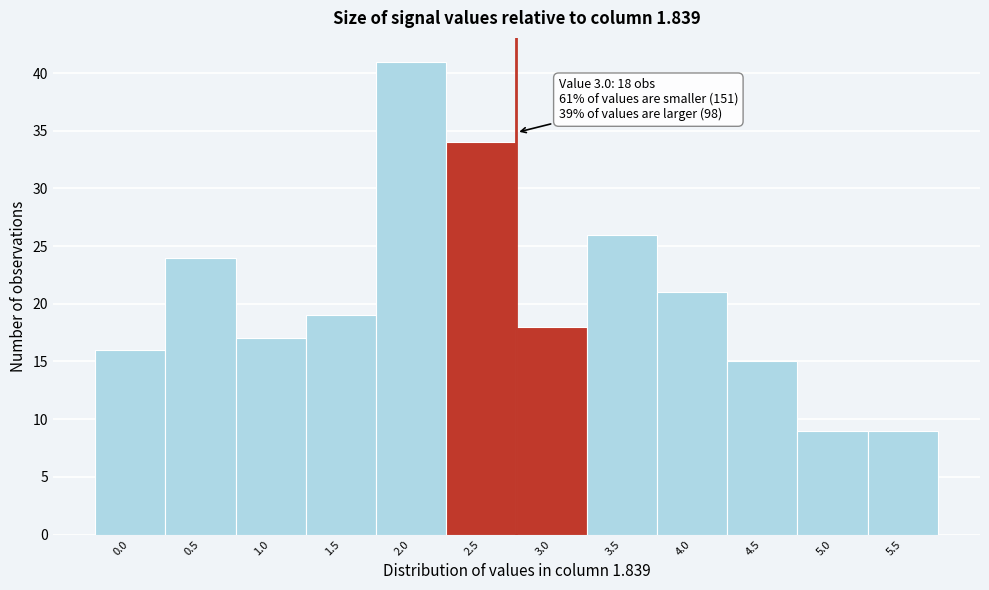

Reading right to left, transcribe all the data shown in this chart.

5.5=9	5.0=9	4.5=15	4.0=21	3.5=26	3.0=18	2.5=34	2.0=41	1.5=19	1.0=17	0.5=24	0.0=16